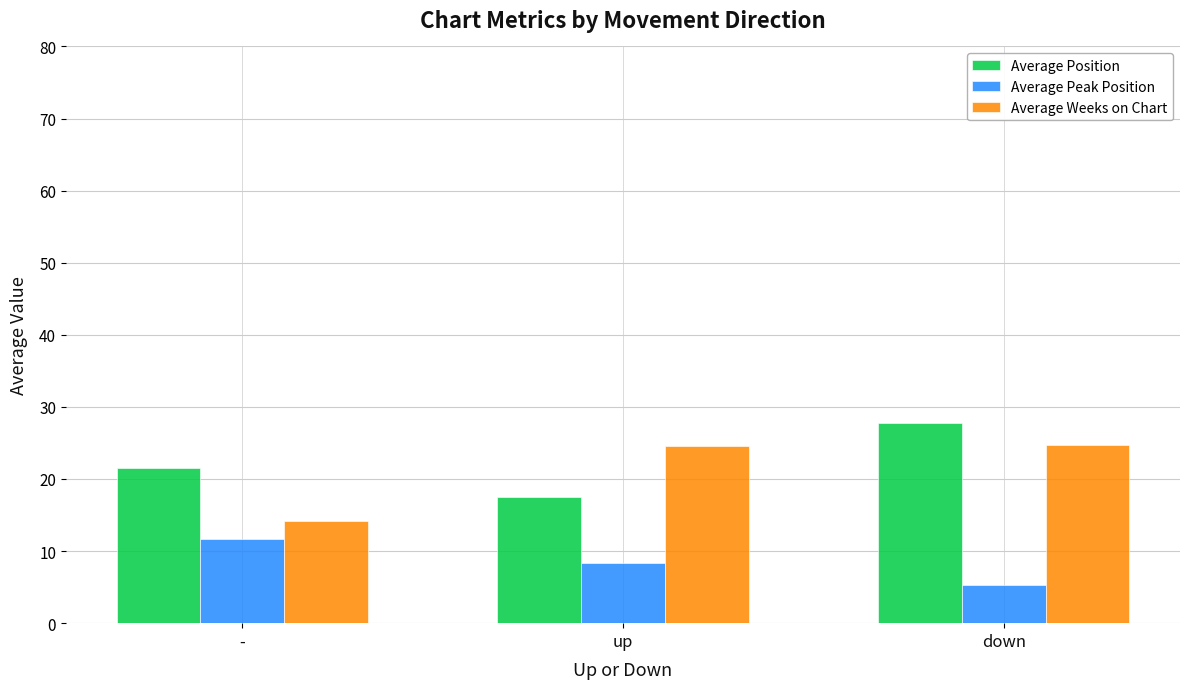

What is the label of the 1st bar from the right?

down